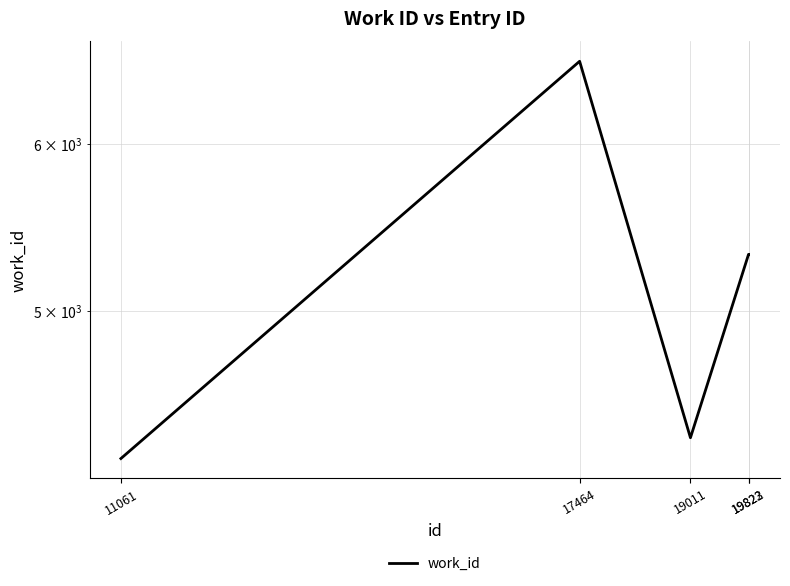

Reading left to right, what are all the values shown in this chart?

4253	6572	4351	5319	5319